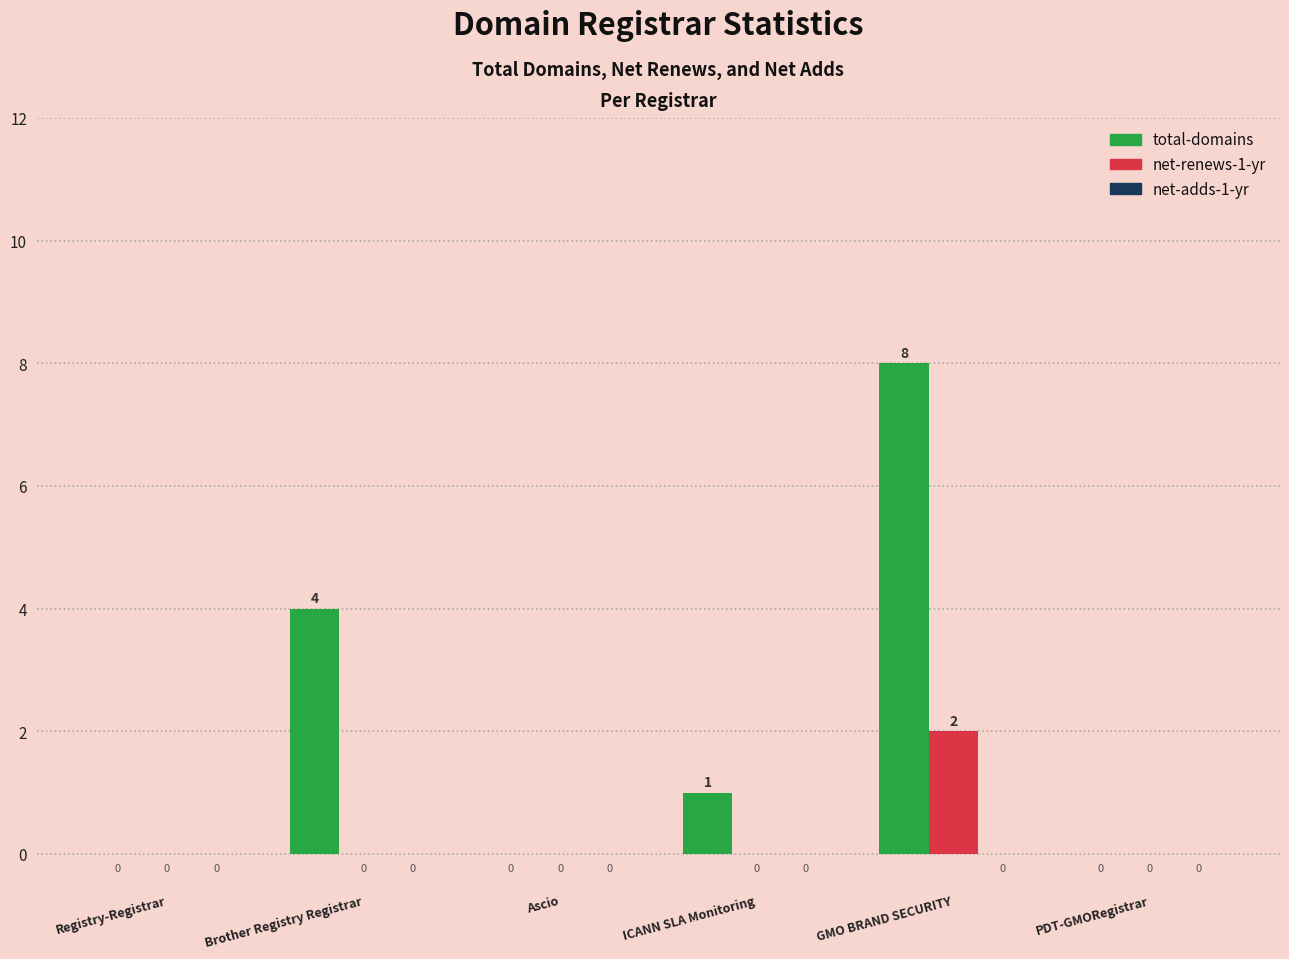

Which series changed the most between Brother Registry Registrar and PDT-GMORegistrar?

total-domains